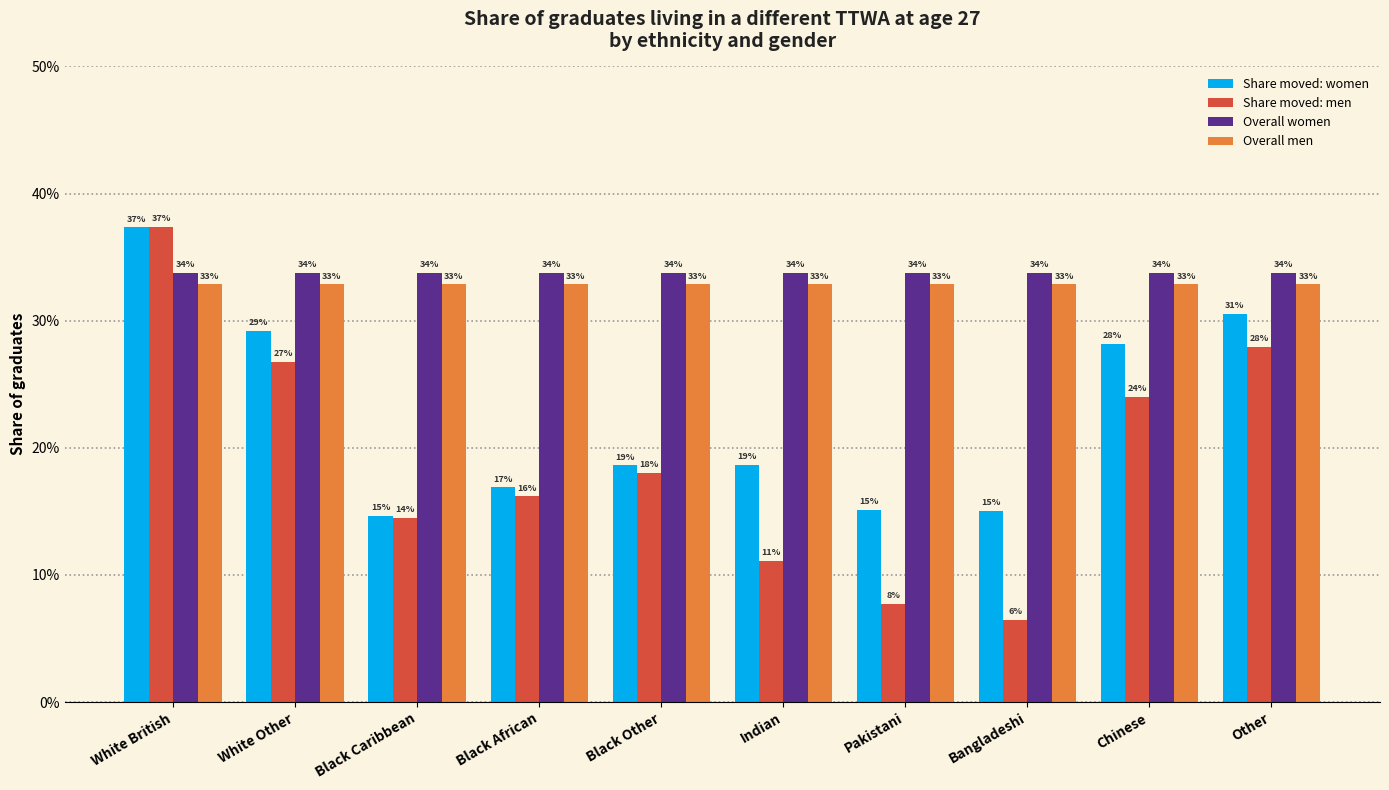

Are the bars horizontal?

No